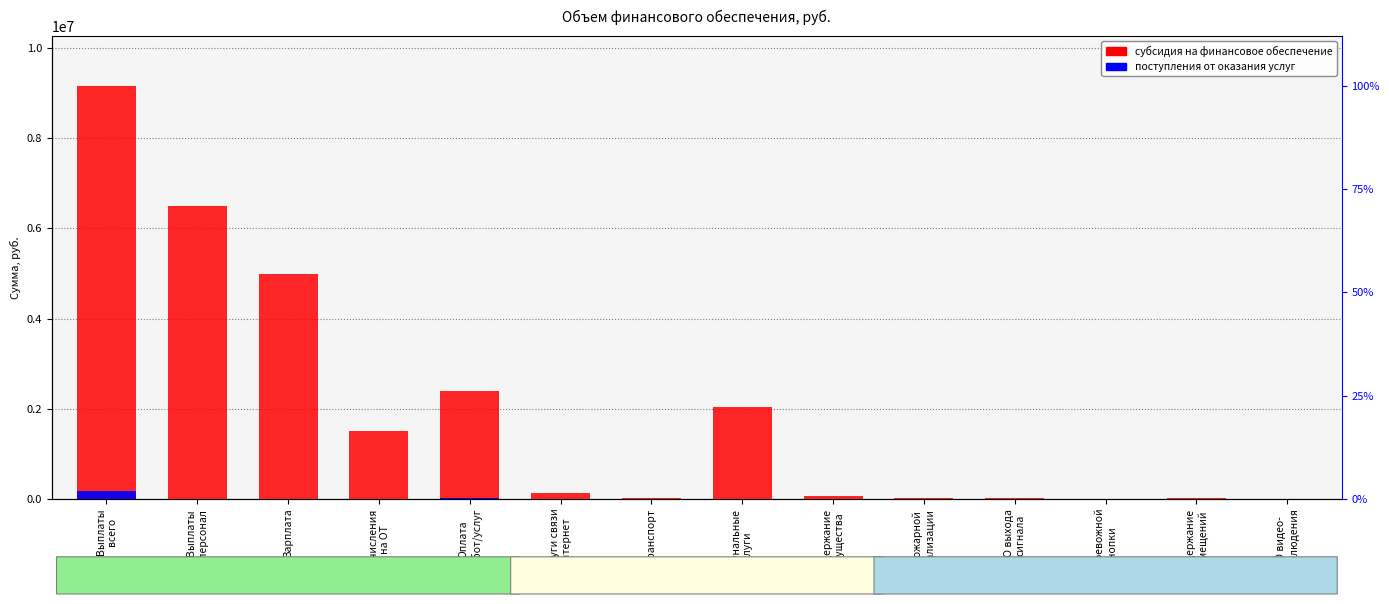

What is the maximum value shown in the chart?

9166720.0